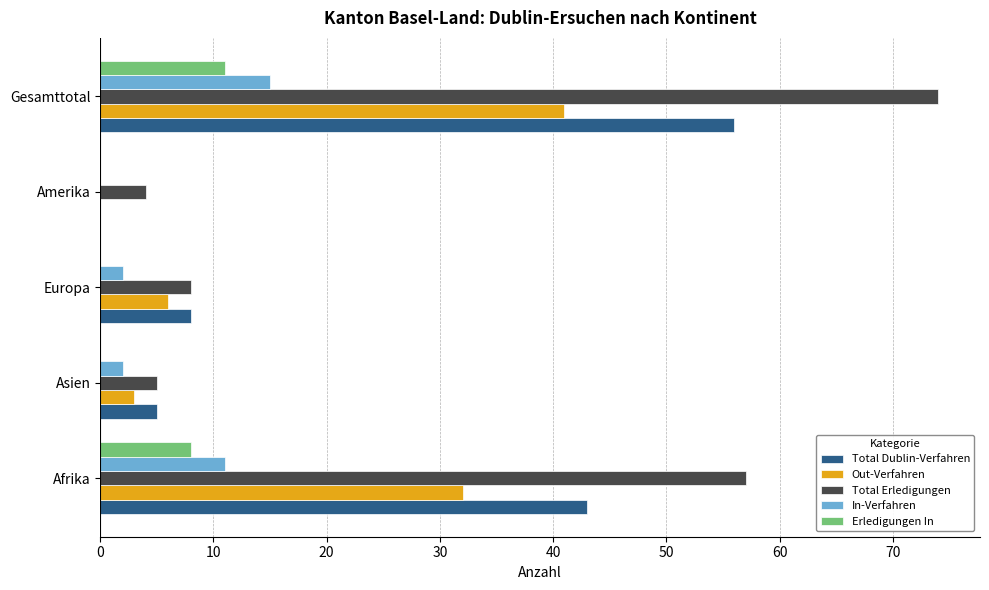

Is the value of Out-Verfahren at Gesamttotal greater than the value of Erledigungen In at Amerika?

Yes